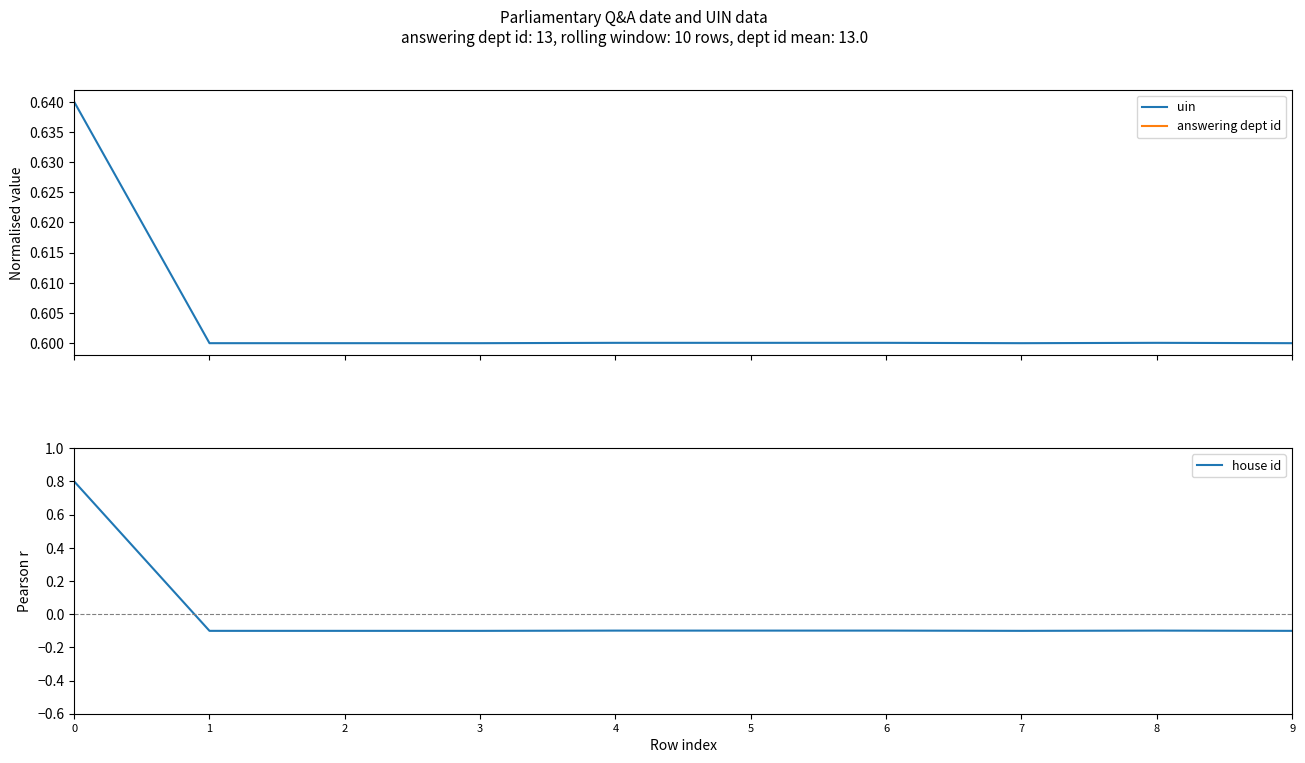

At 5, list the series in order from largest to smallest.

uin, answering dept id, house id